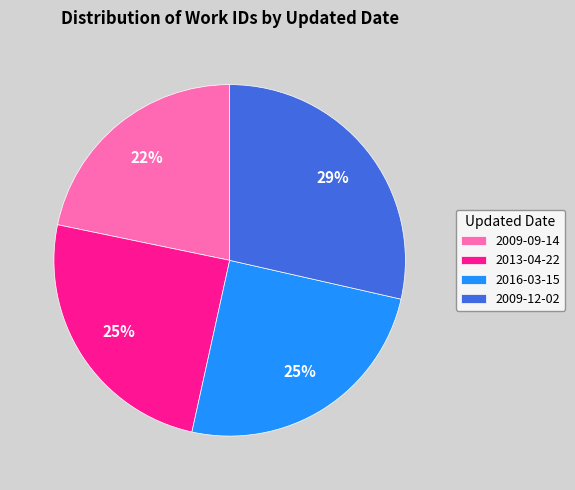

Combined, do 2009-12-02 and 2009-09-14 account for over 50%?

Yes